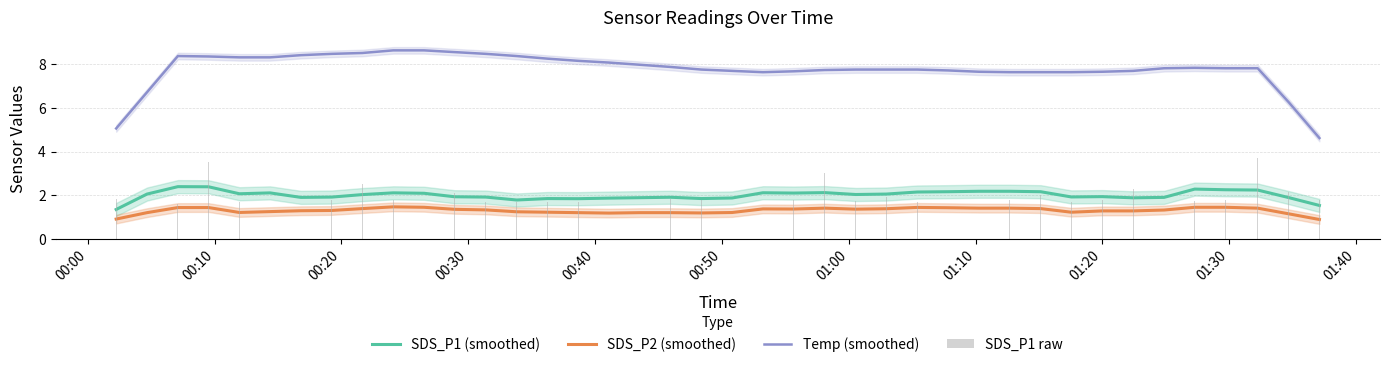

The value of SDS_P1 raw at 00:20 is 1.6. True or false?

True